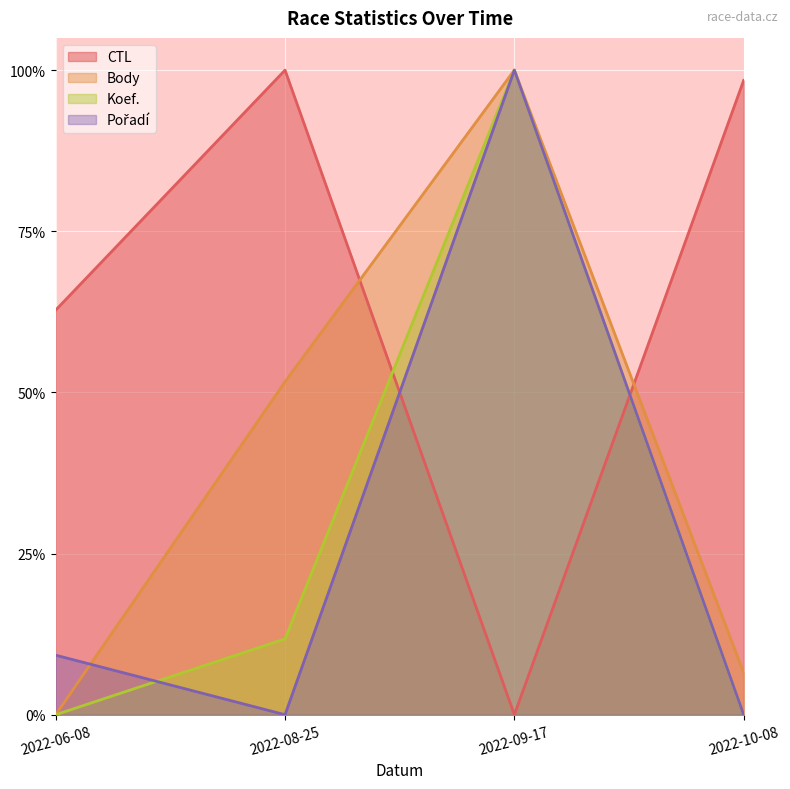

What is the difference between the maximum and minimum values in the Koef. series?

1.0